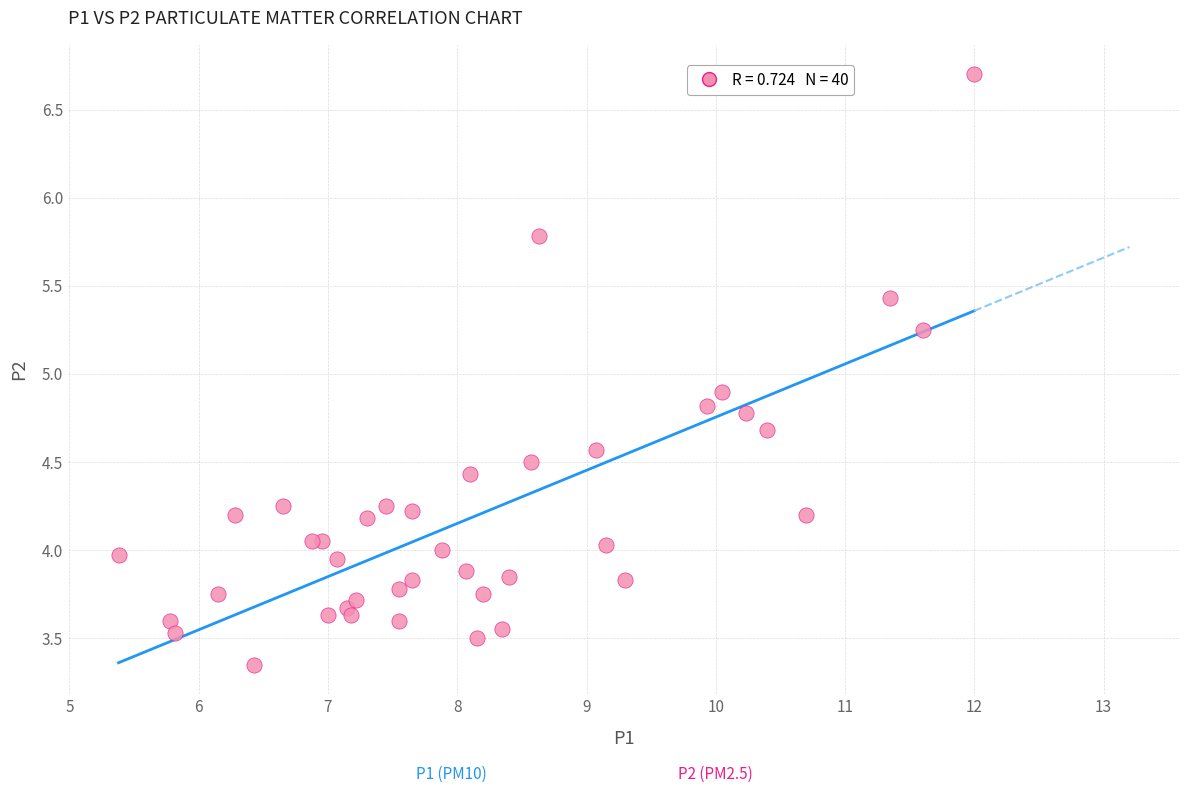

What Y value in the scatter plot is closest to 5?

4.9